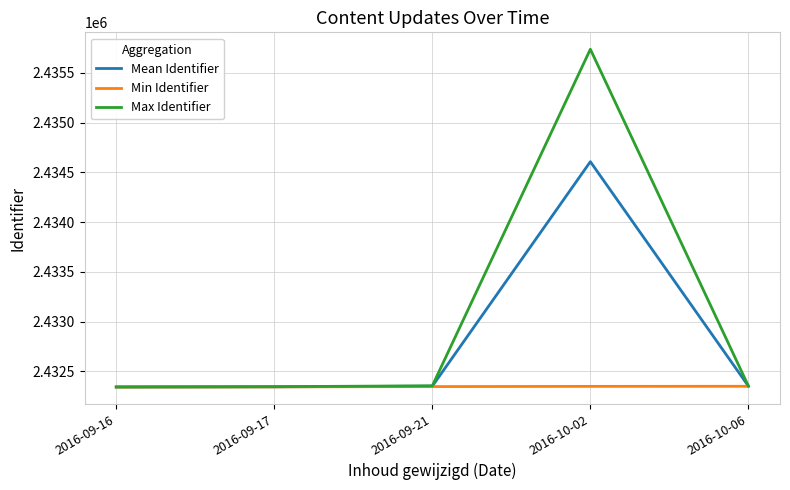

Which series has the largest total across all categories?

Max Identifier